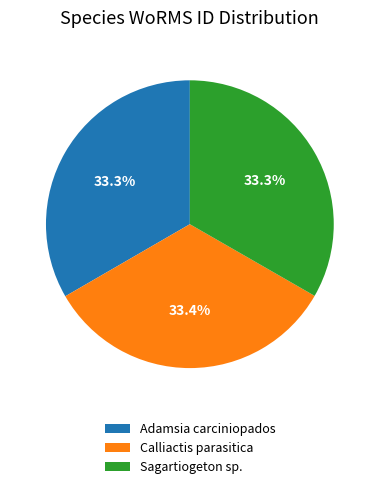

What percentage do Calliactis parasitica and Adamsia carciniopados together represent?

66.7%